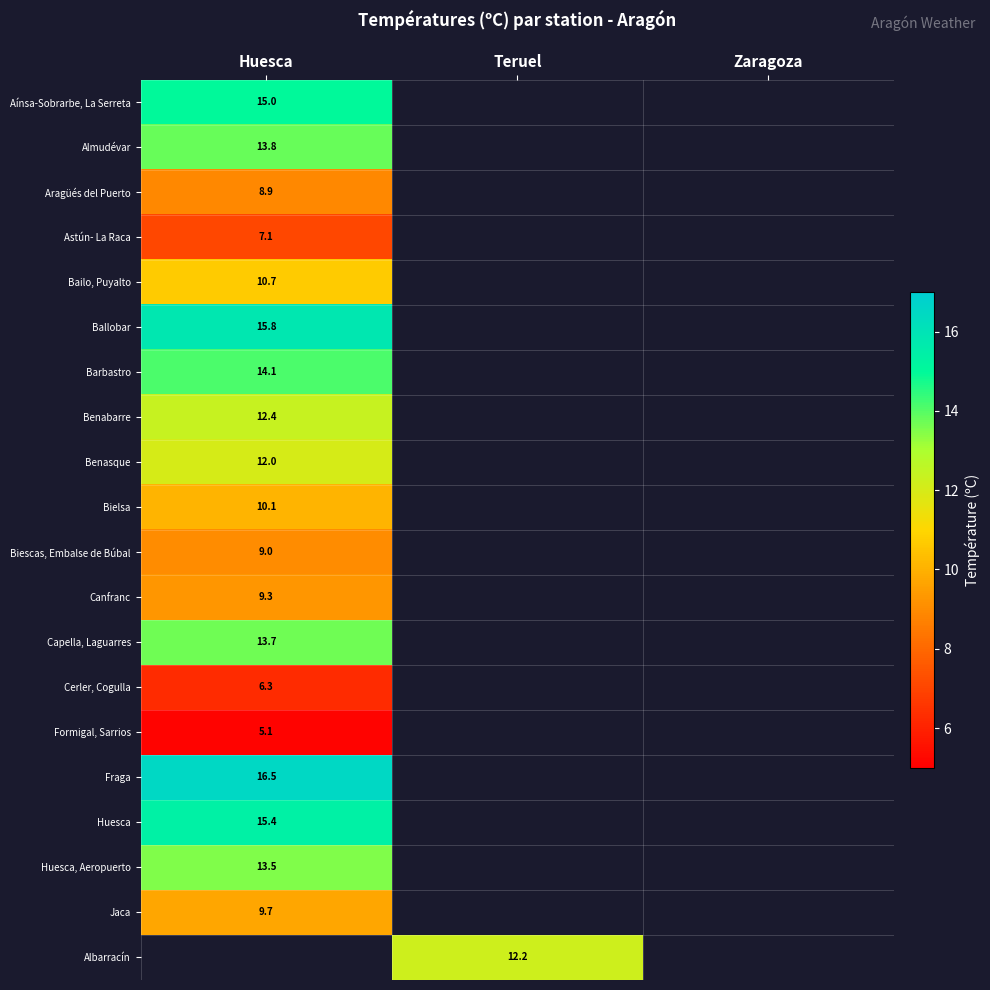

Is it true that Almudévar equals 18.4 at Huesca?

False